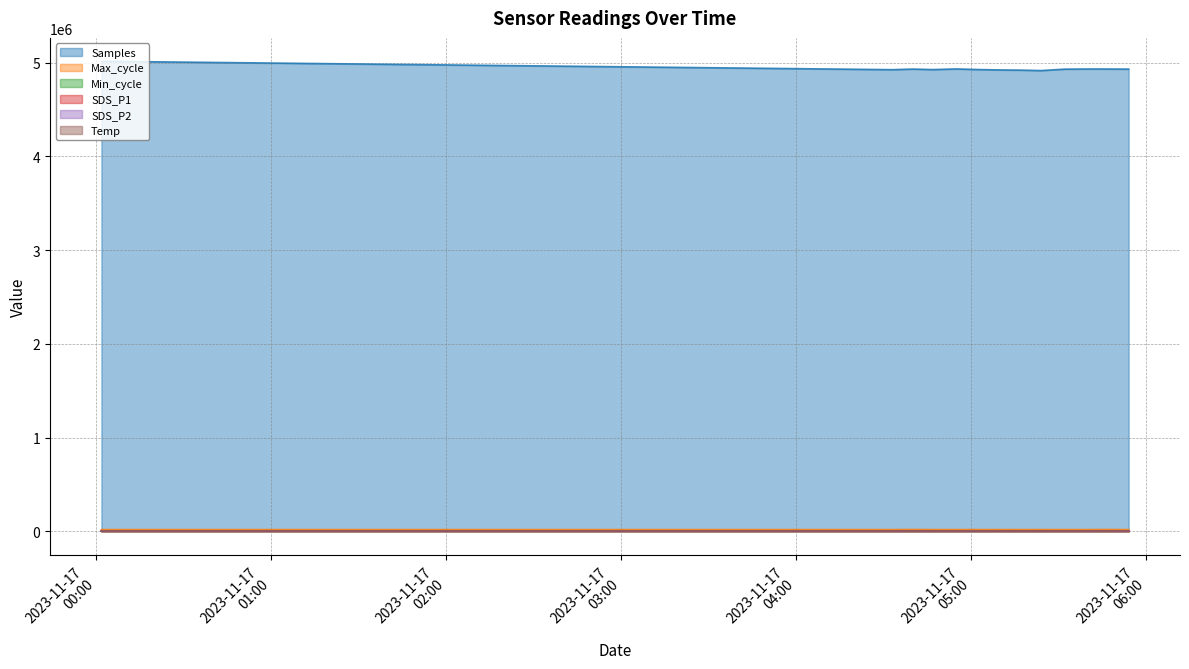

Is it true that SDS_P1 equals 1.0 at 2023/11/17 05:39?

False